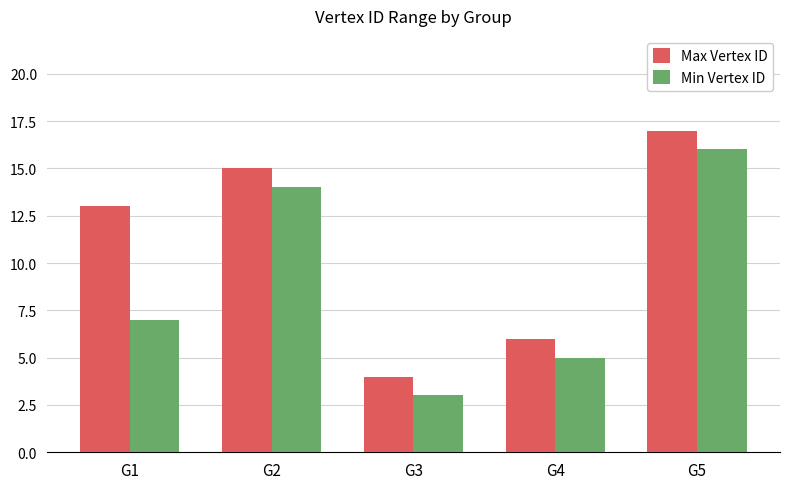

What is the approximate value of Min Vertex ID at G2, to the nearest 5?

15